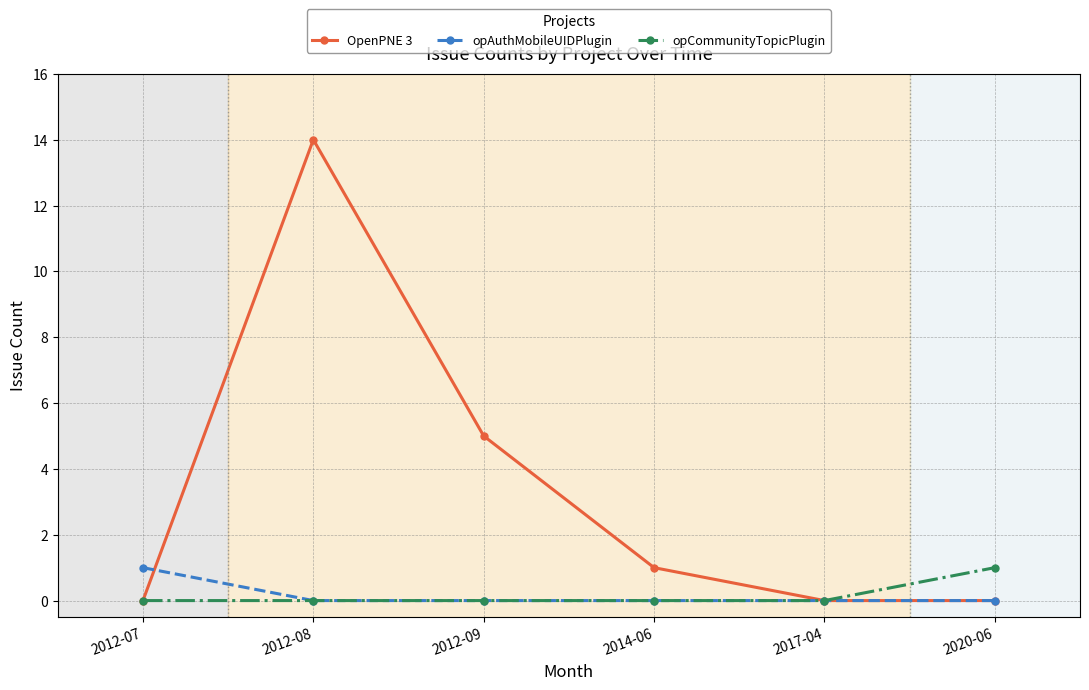

Reading left to right, transcribe all the data shown in this chart.

OpenPNE 3: 0	14	5	1	0	0
opAuthMobileUIDPlugin: 1	0	0	0	0	0
opCommunityTopicPlugin: 0	0	0	0	0	1